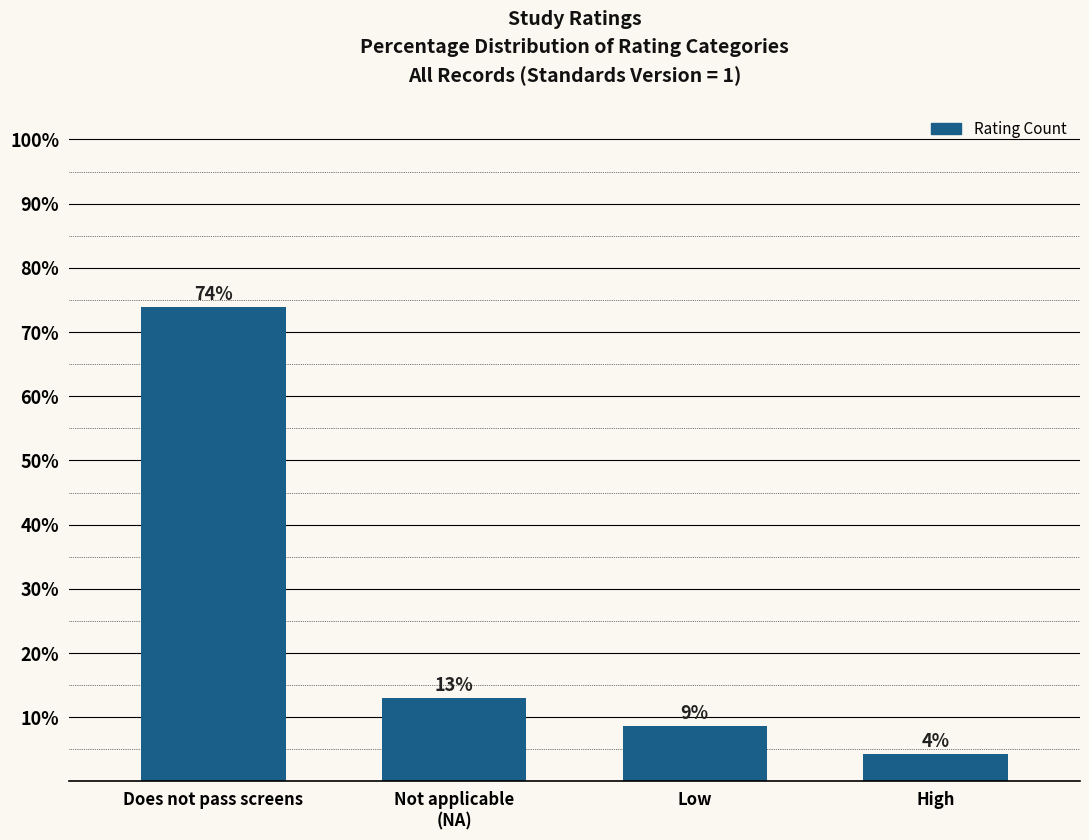

What is the value of the 3rd bar from the left?

8.7